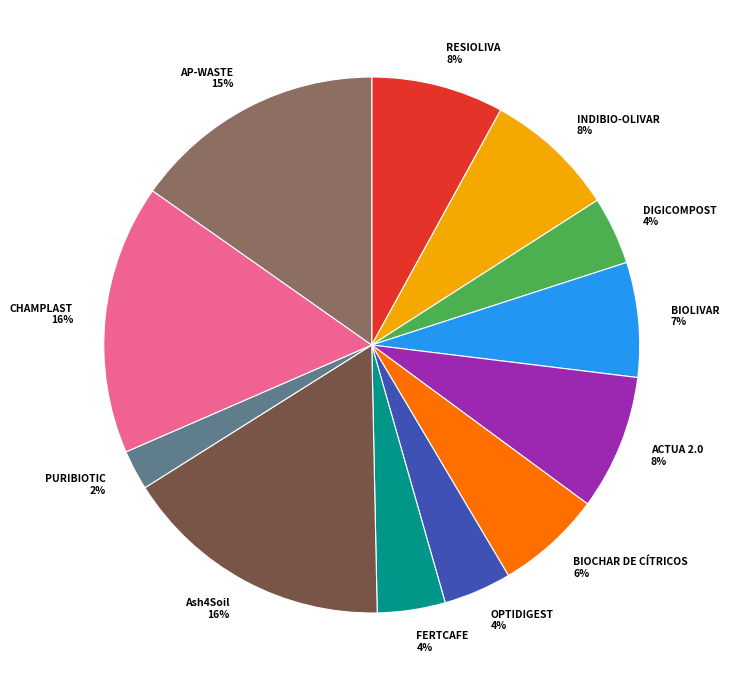

Is there any slice that represents more than half of the pie?

No